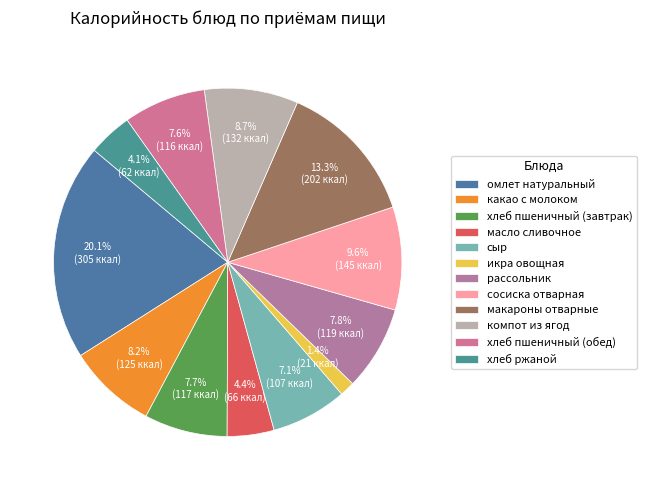

Which slice is the smallest?

икра овощная